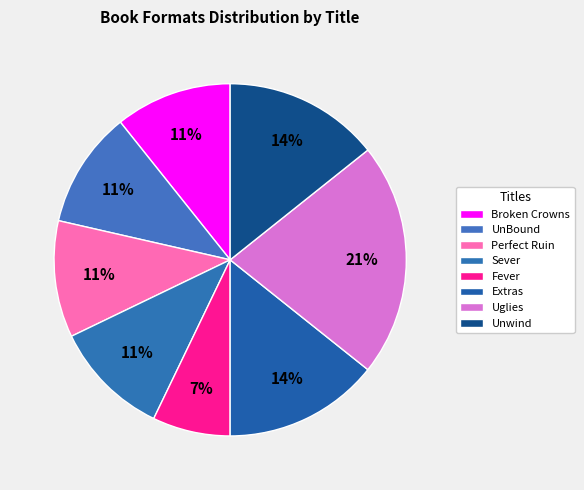

The Broken Crowns slice represents 3% of the pie. True or false?

False